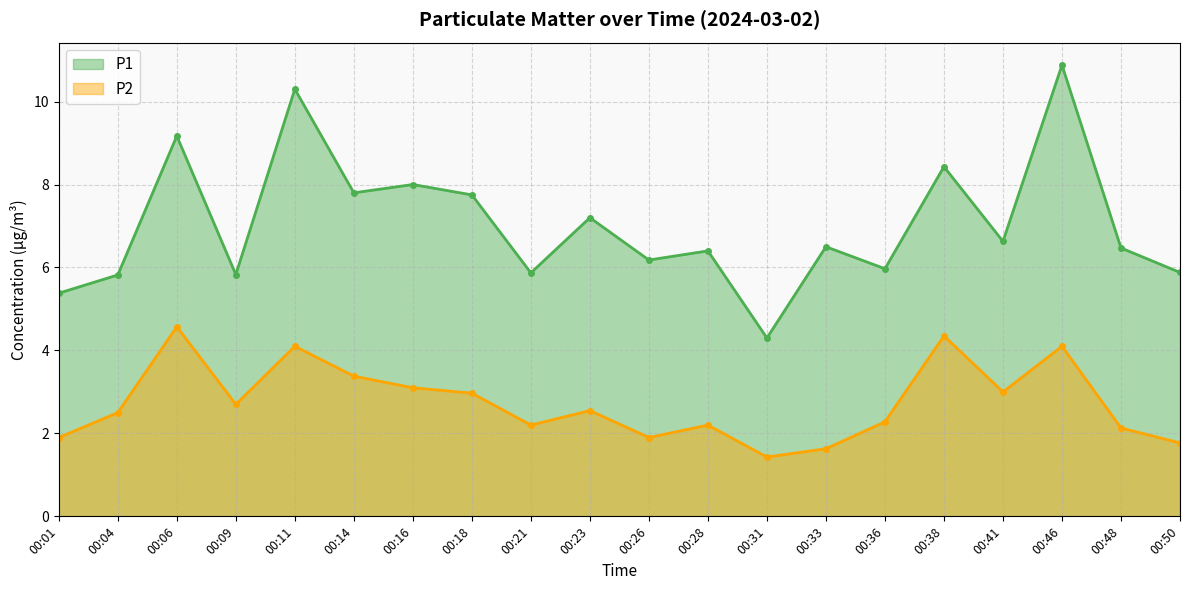

List the series in order of their peak value, highest first.

P1, P2